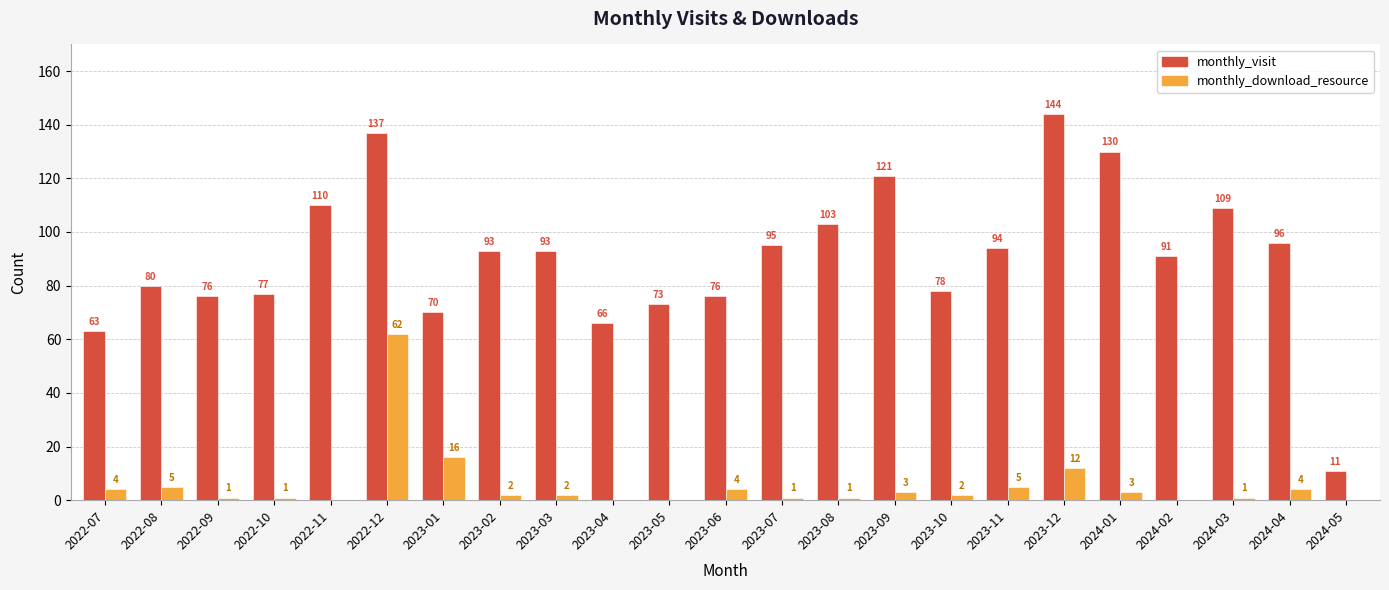

True or false: monthly_visit has a value of 91 at 2024-02.

True